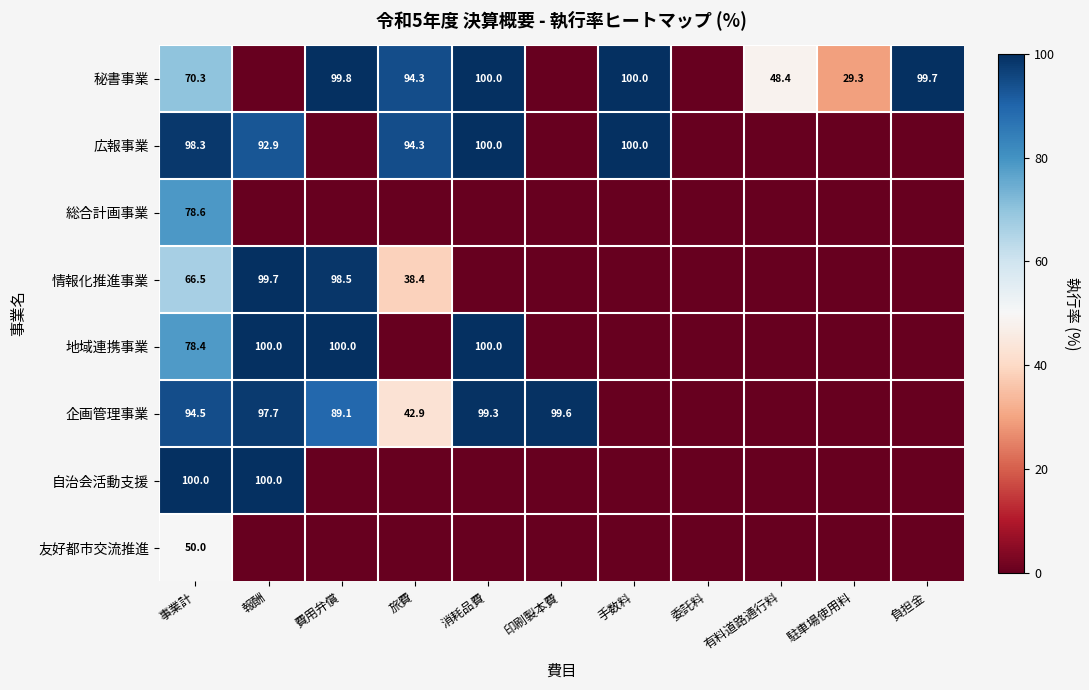

True or false: 企画管理事業 has a value of 99.3 at 消耗品費.

True